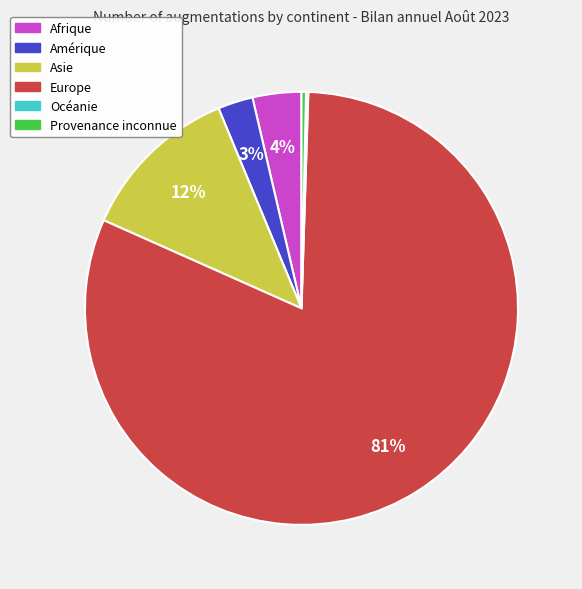

Which slice represents more than half of the pie?

Europe